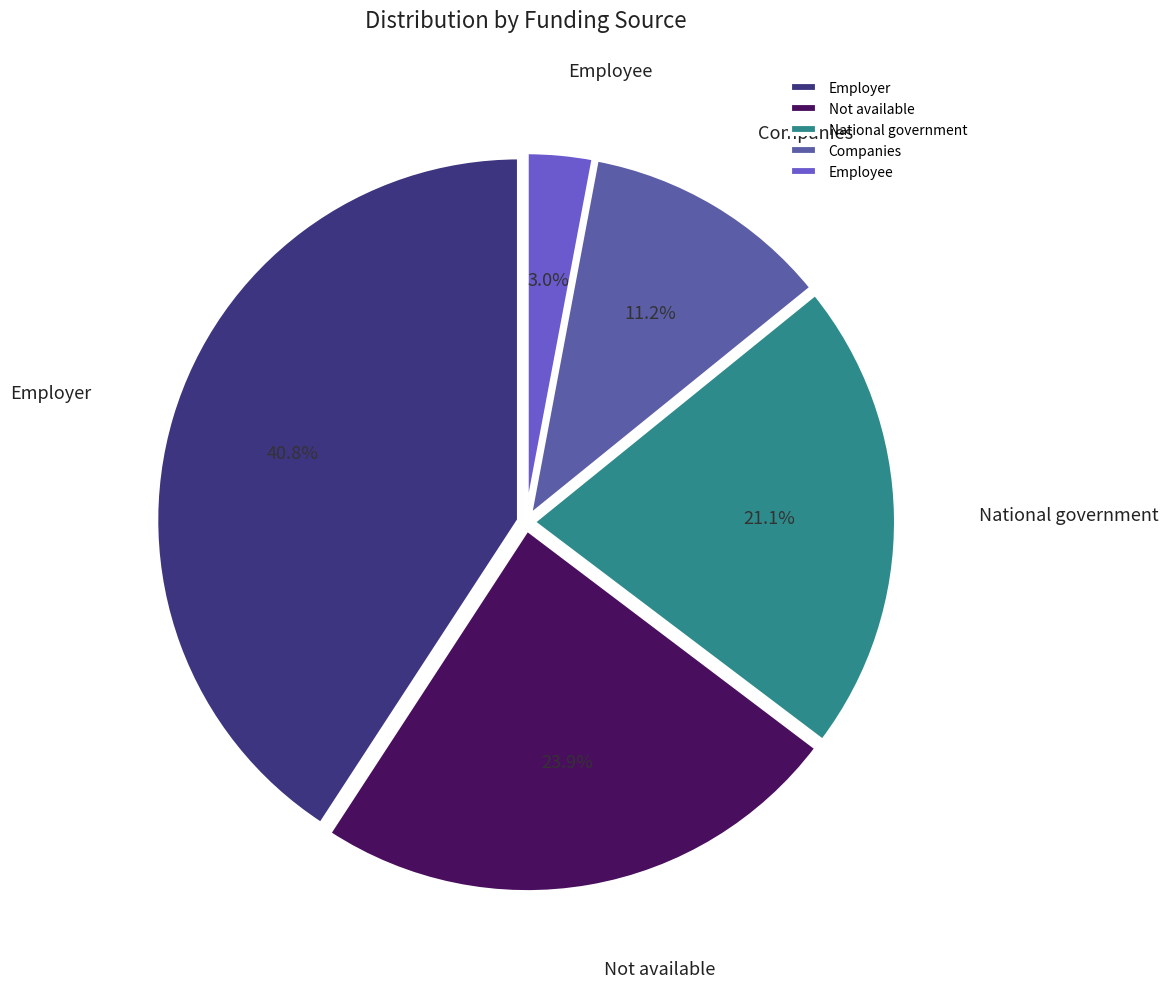

What percentage do Employee and Companies together represent?

14.2%